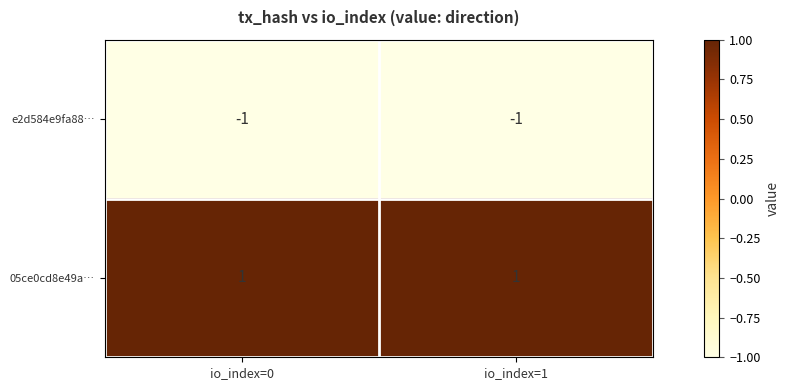

Which series has the largest total across all categories?

05ce0cd8e49a…